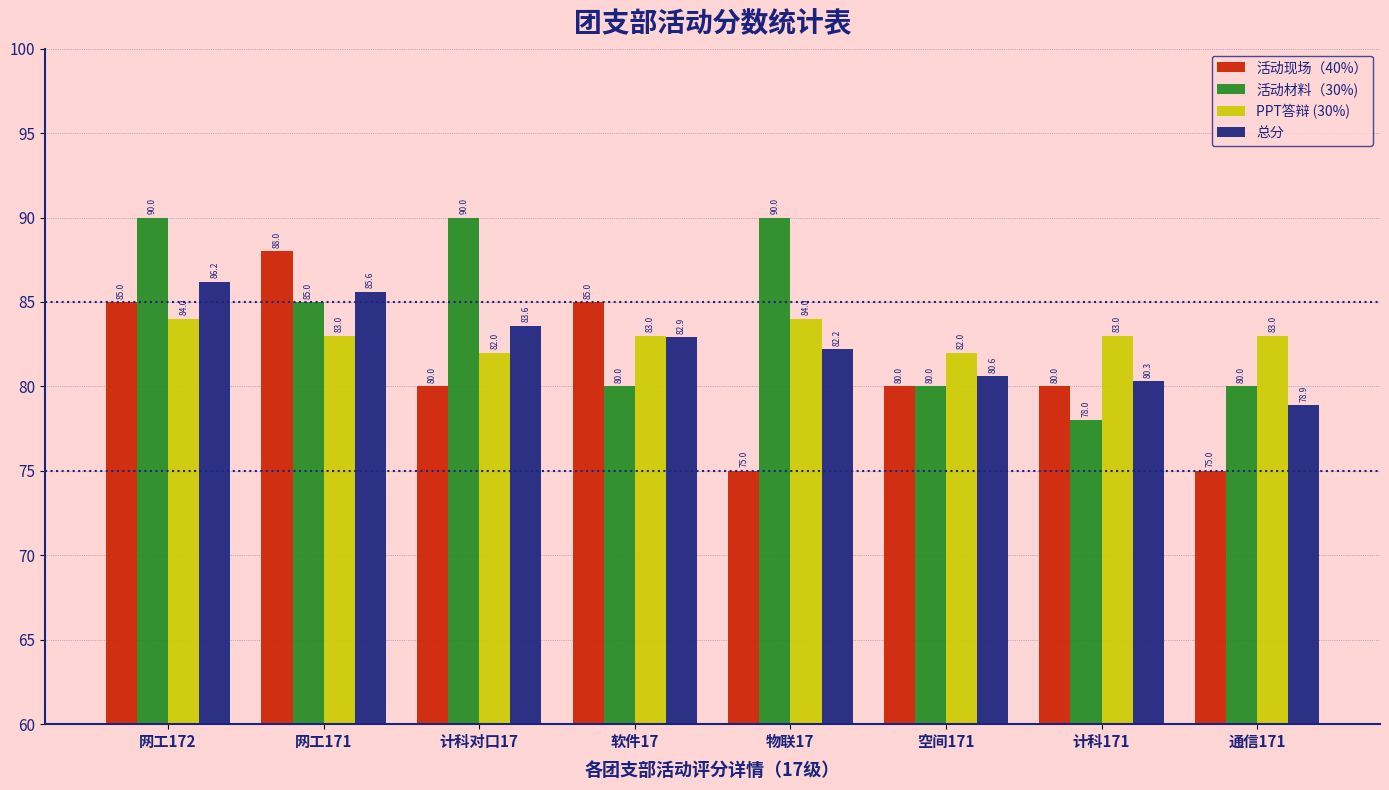

Rank the series at 网工172 from lowest to highest value.

PPT答辩 (30%), 活动现场（40%）, 总分, 活动材料（30%)